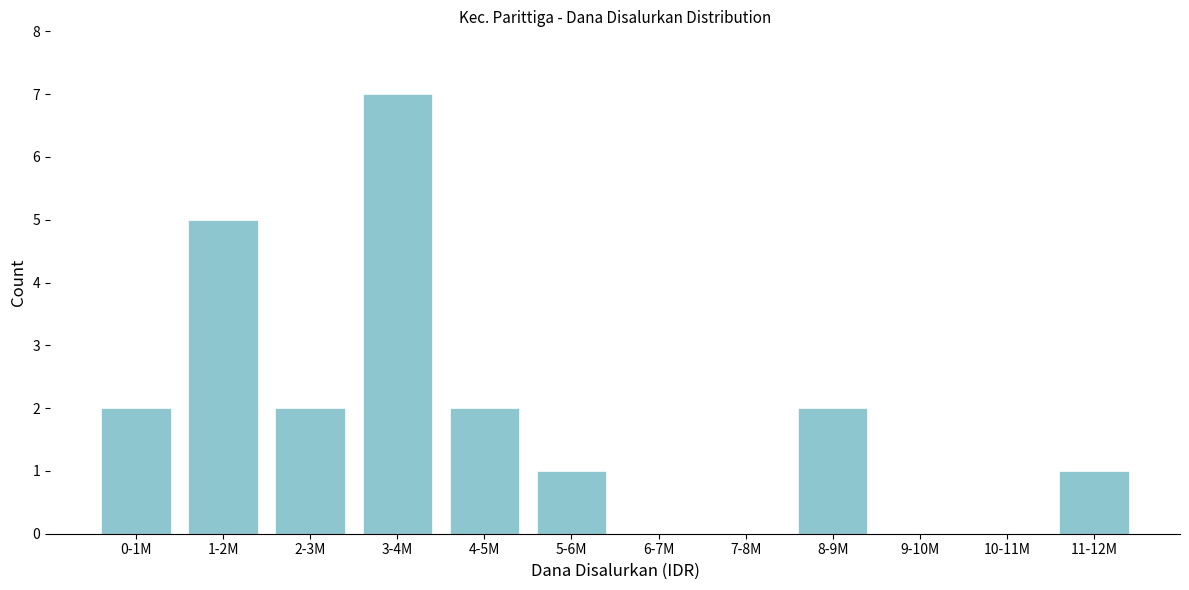

Reading left to right, transcribe all the data shown in this chart.

0-1M=2	1-2M=5	2-3M=2	3-4M=7	4-5M=2	5-6M=1	6-7M=0	7-8M=0	8-9M=2	9-10M=0	10-11M=0	11-12M=1